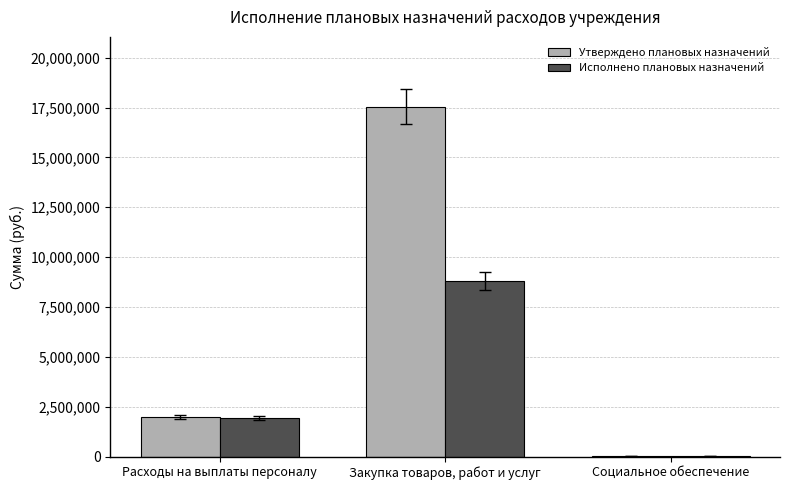

What is the sum of all Утверждено плановых назначений values?

19509303.6